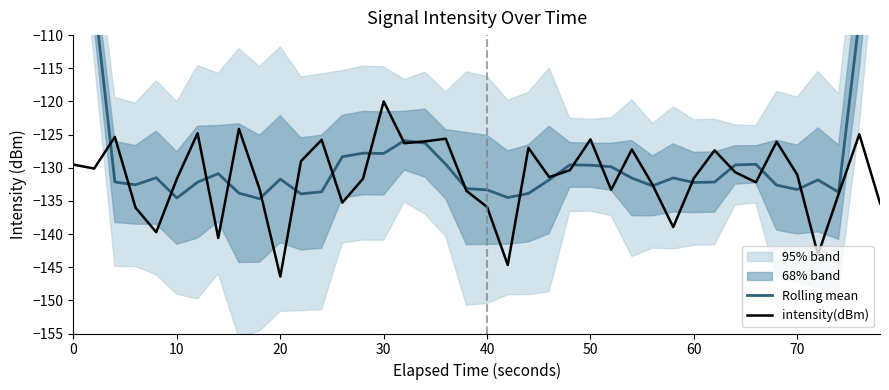

The intensity(dBm) series shows -173.4 at 70. True or false?

False